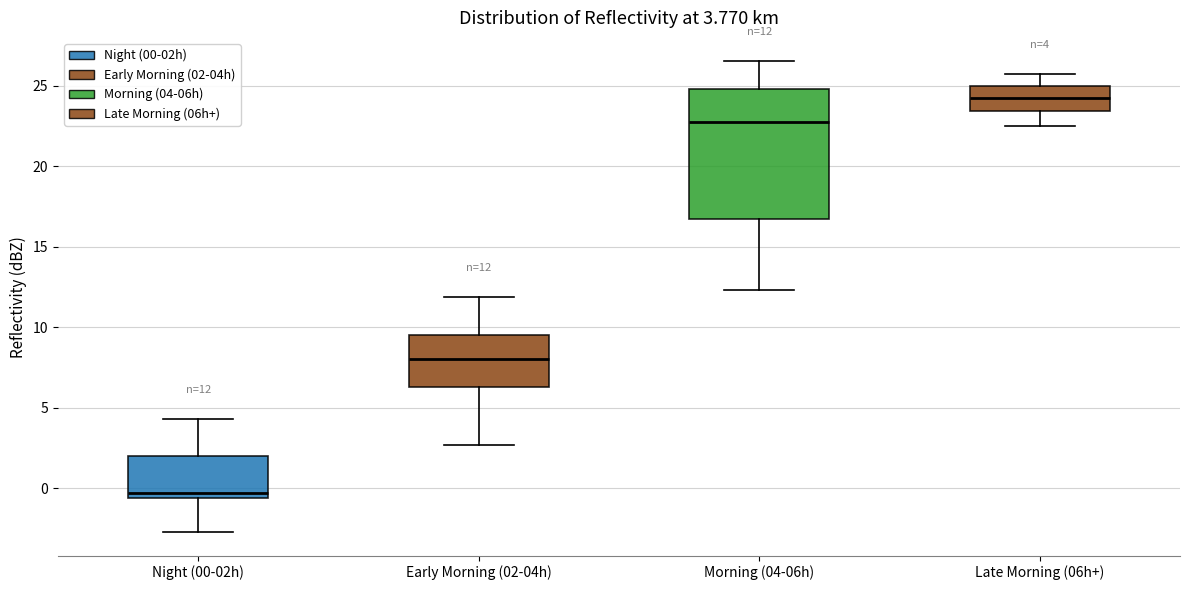

Which box has the lowest median line?

Night (00-02h)